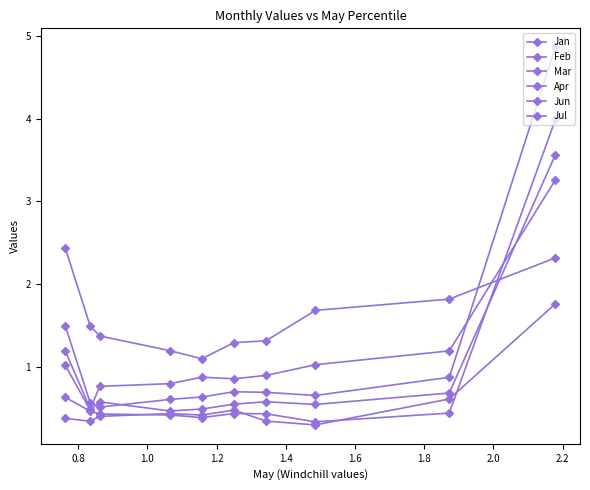

How many distinct data groups are displayed?

6